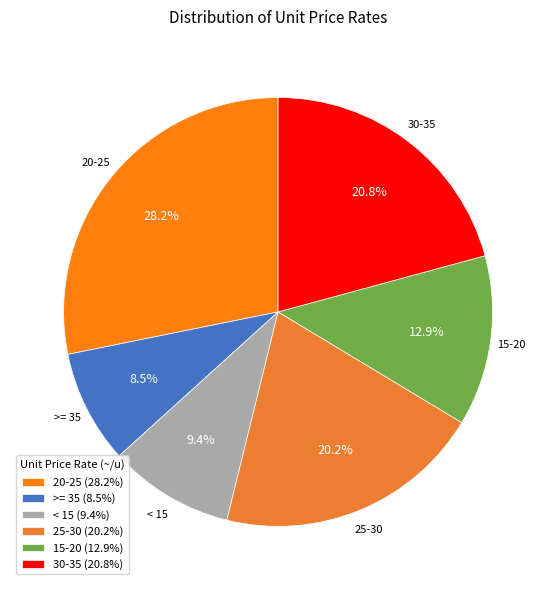

Which has a higher value, 30-35 or >= 35?

30-35